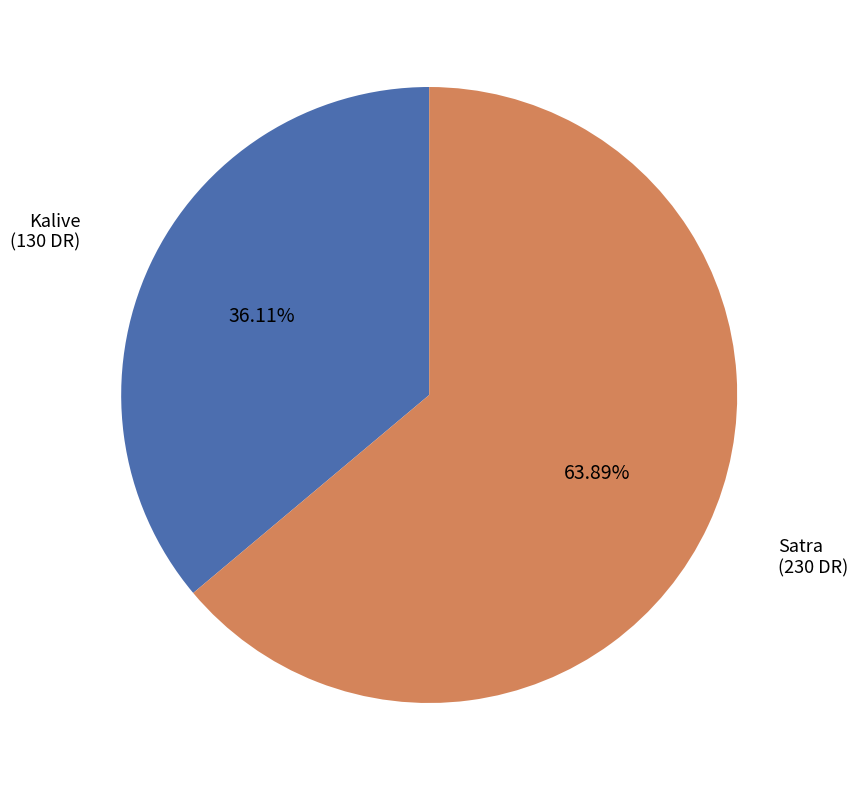

To the nearest percent, what portion does Satra represent?

64%